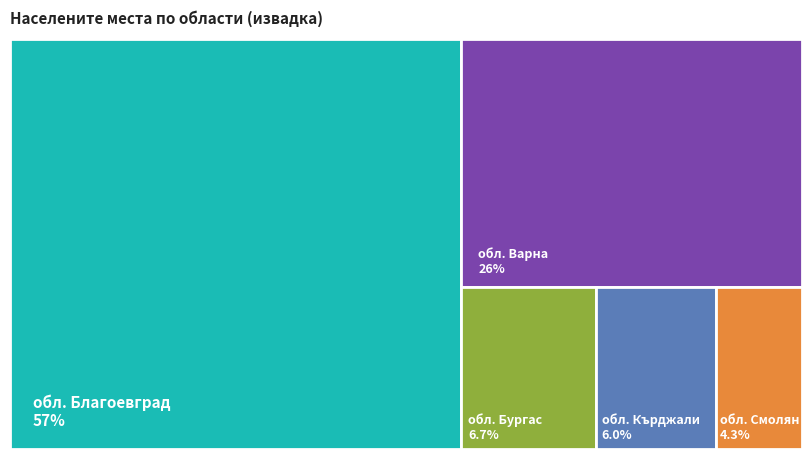

Approximately how many times larger is the value at обл. Бургас compared to обл. Варна?

0.3